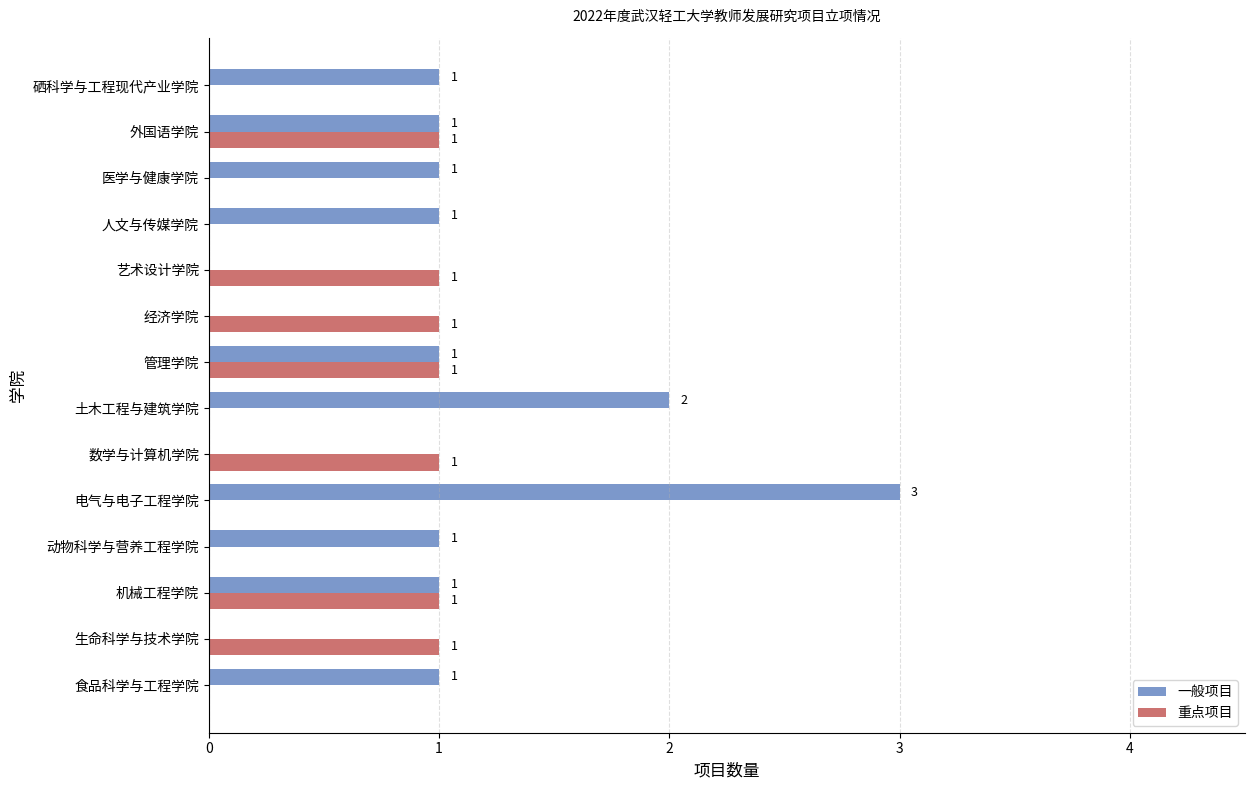

Between 机械工程学院 and 电气与电子工程学院, which series saw the biggest shift?

一般项目